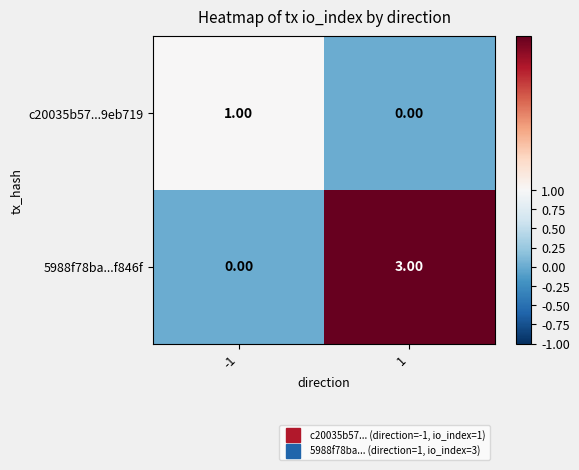

Which series has the largest total across all categories?

5988f78ba...f846f